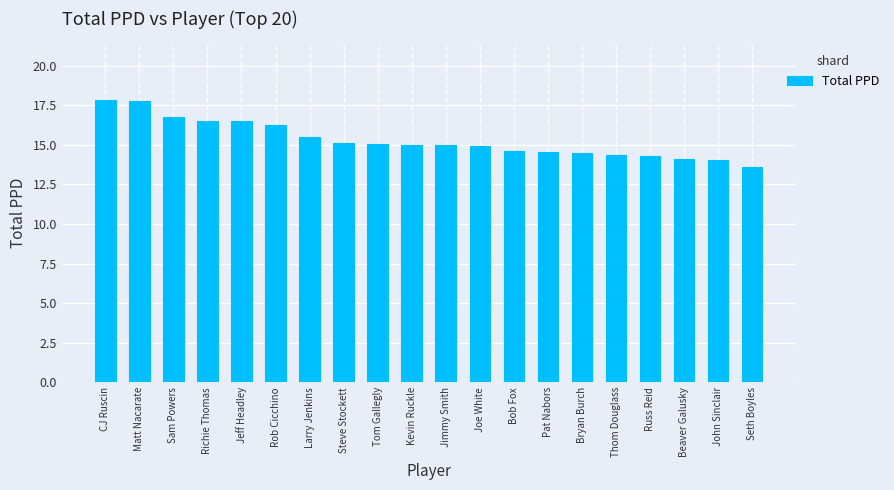

Which label corresponds to the smallest value in the chart?

Seth Boyles